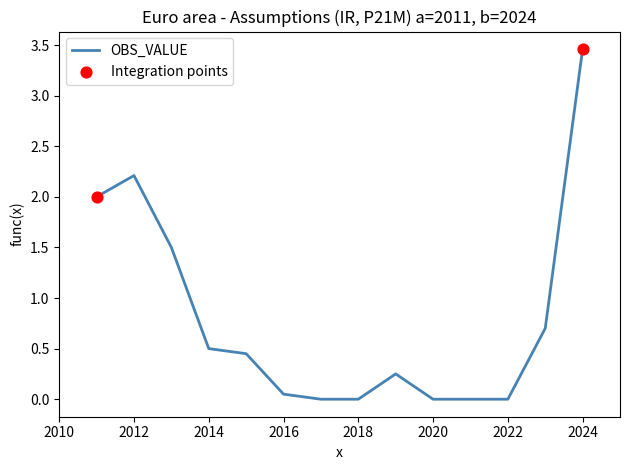

How many lines are shown in the chart?

1